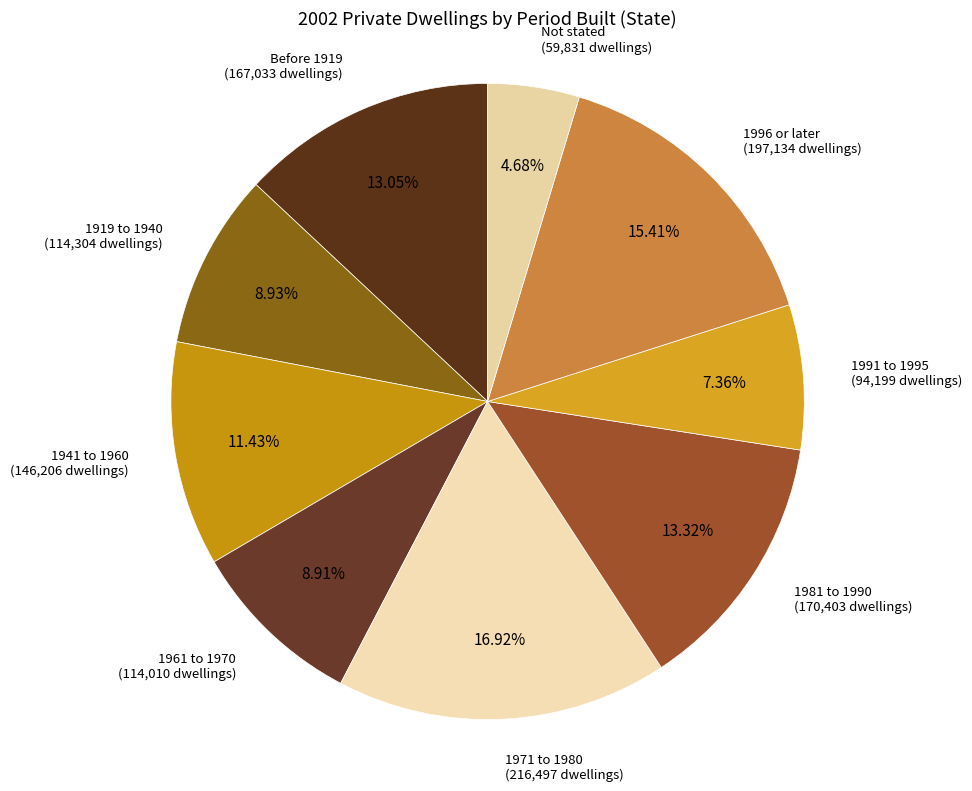

What percentage do 1961 to 1970 and 1941 to 1960 together represent?

20.3%